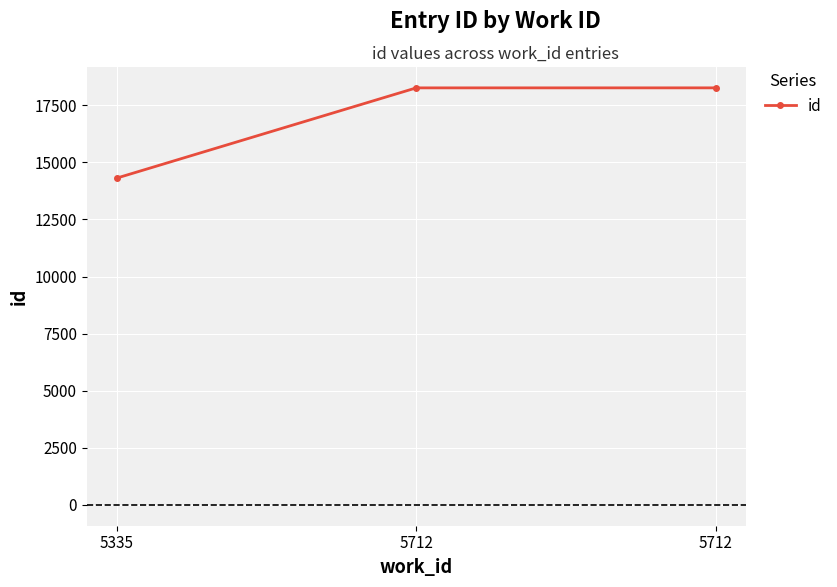

Count the number of data series in this chart.

1